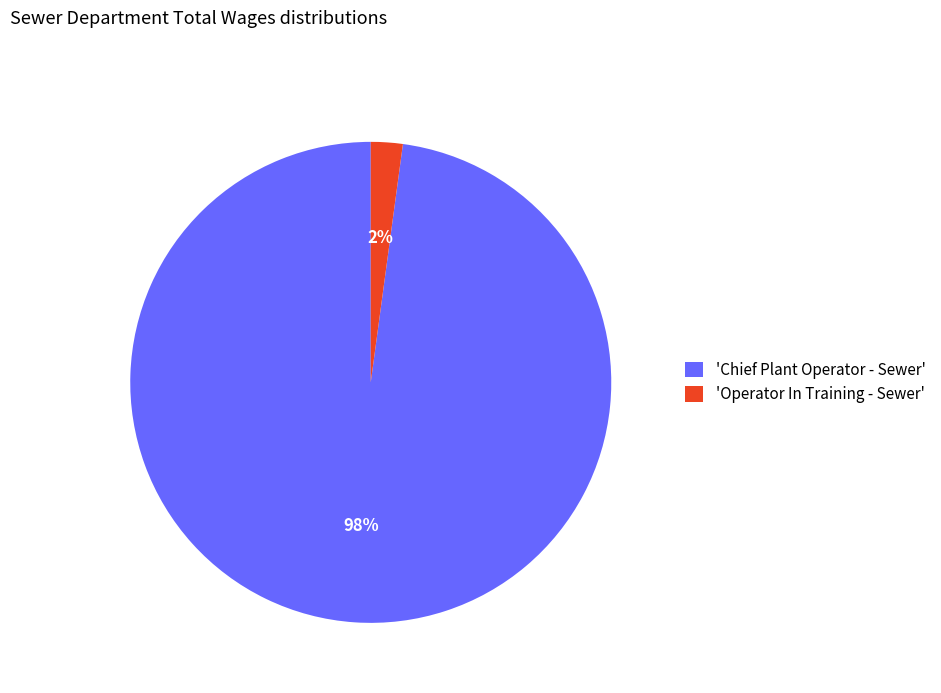

What percentage is the 'Chief Plant Operator - Sewer' slice, to the nearest percent?

98%